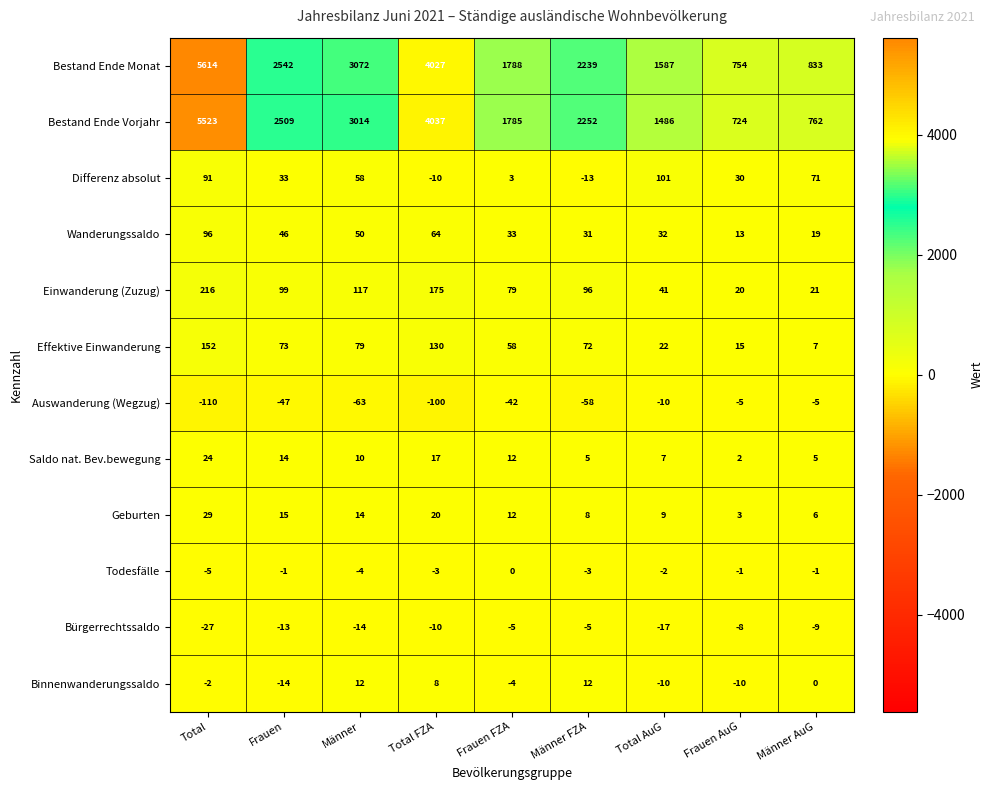

What is the sum of all Wanderungssaldo values?

384